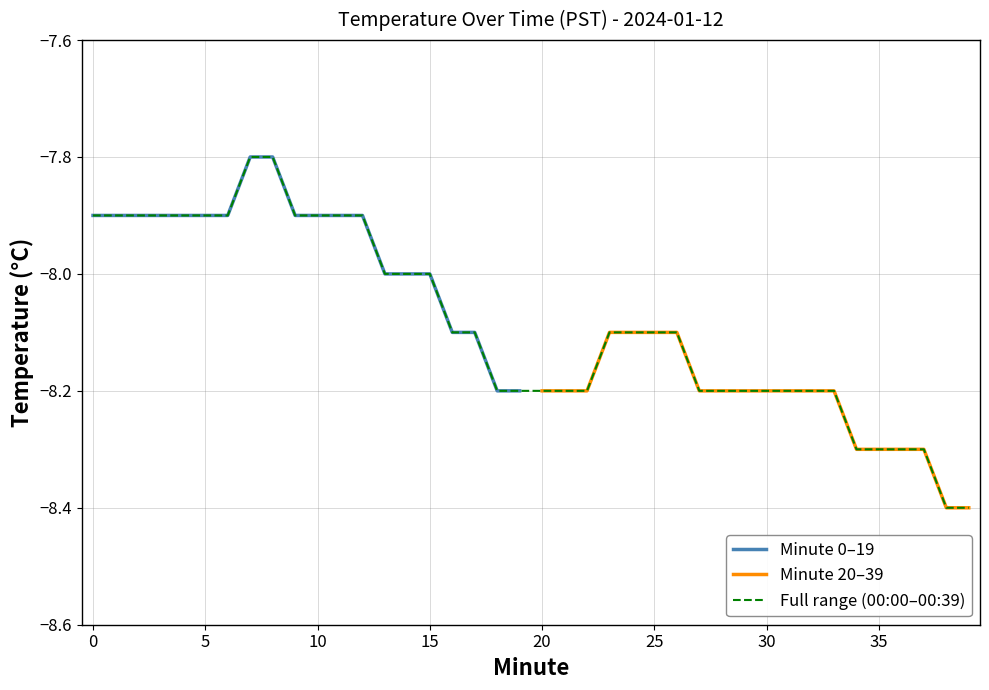

What is the maximum value for Minute 0–19?

-7.8